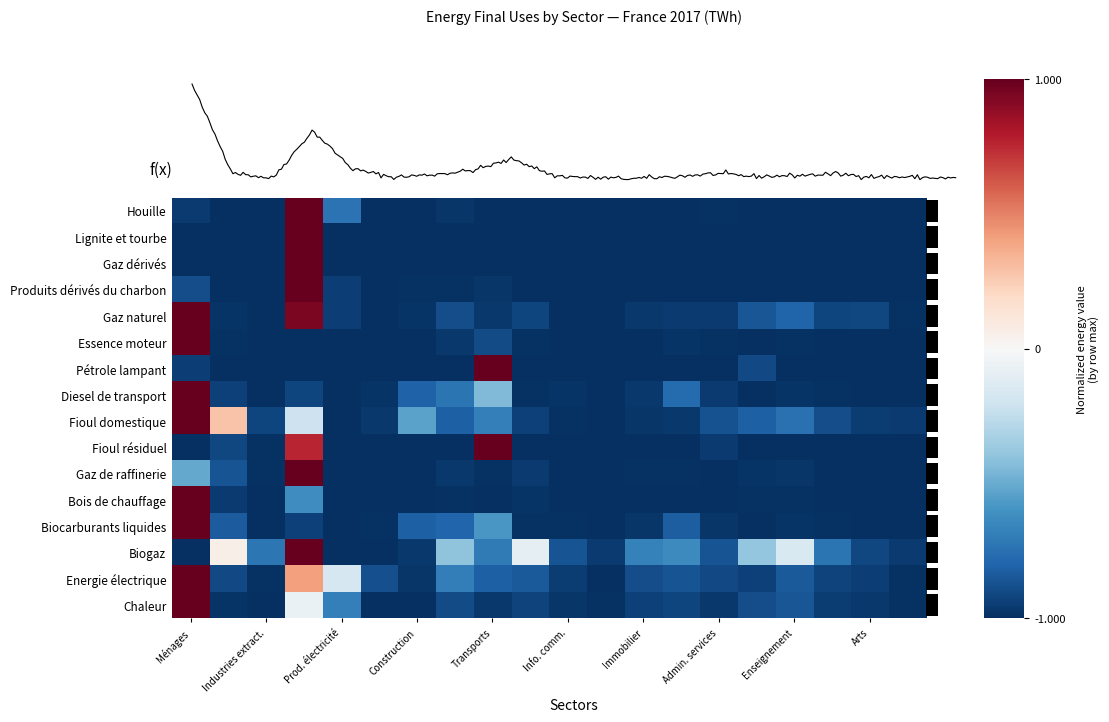

How many data points in Lignite et tourbe are less than 0?

19